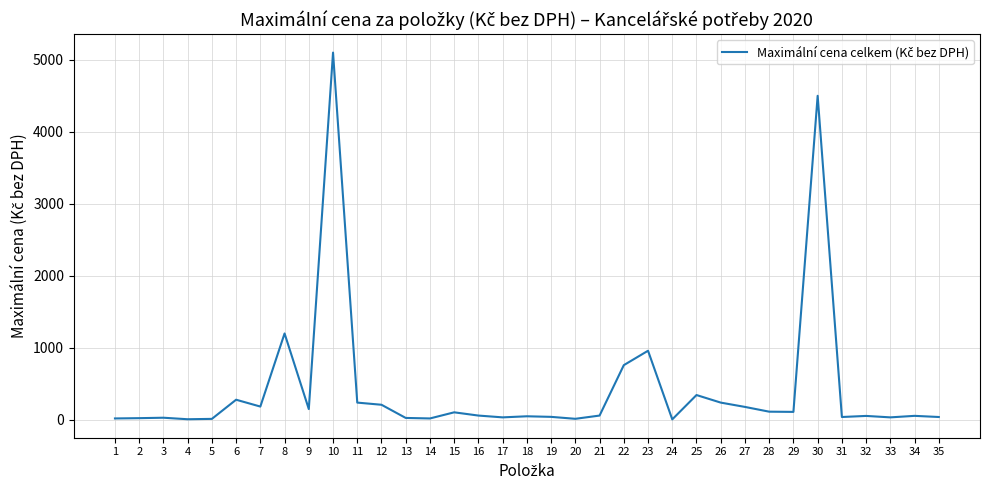

Does the chart display data point markers on the line(s)?

No